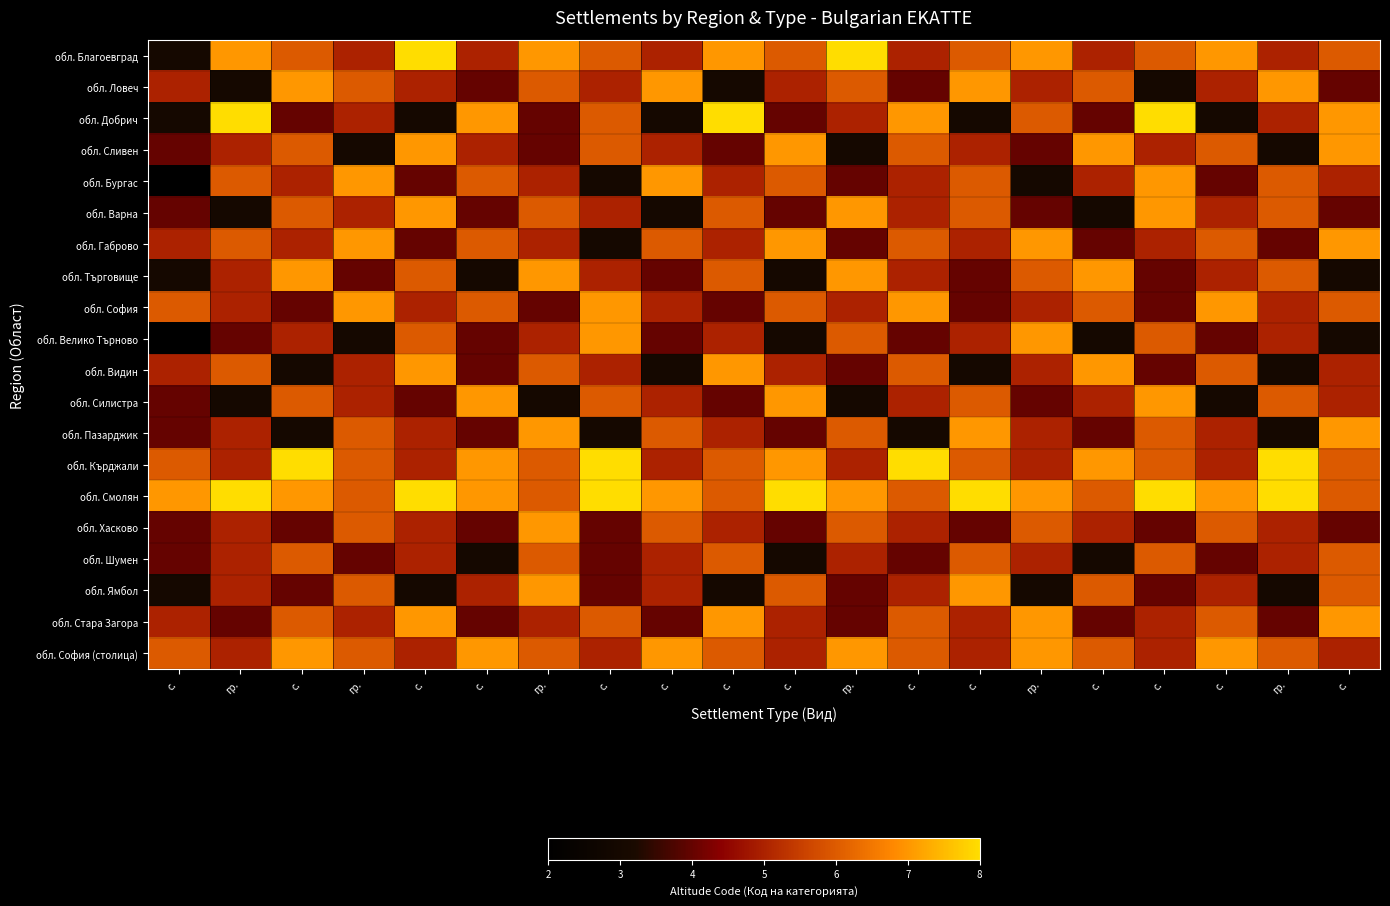

What is the smallest value displayed?

2